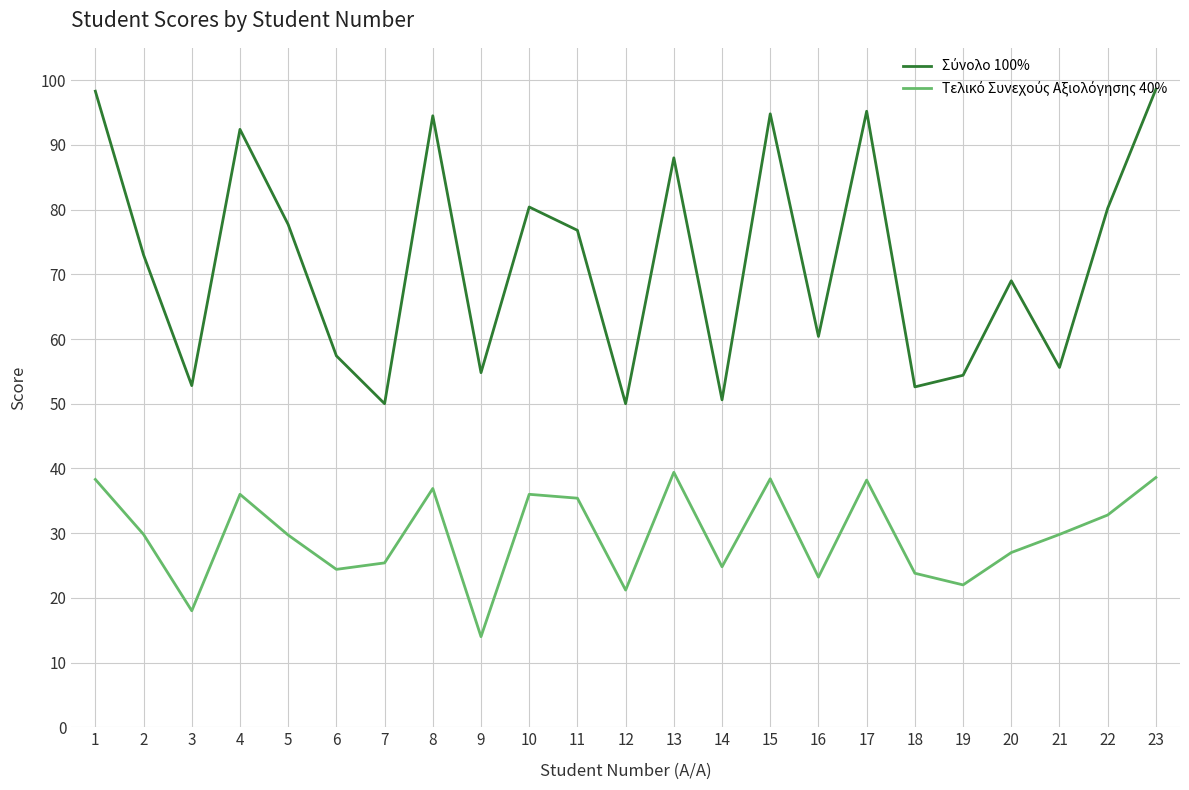

What is the total value across all series at 2?

102.8